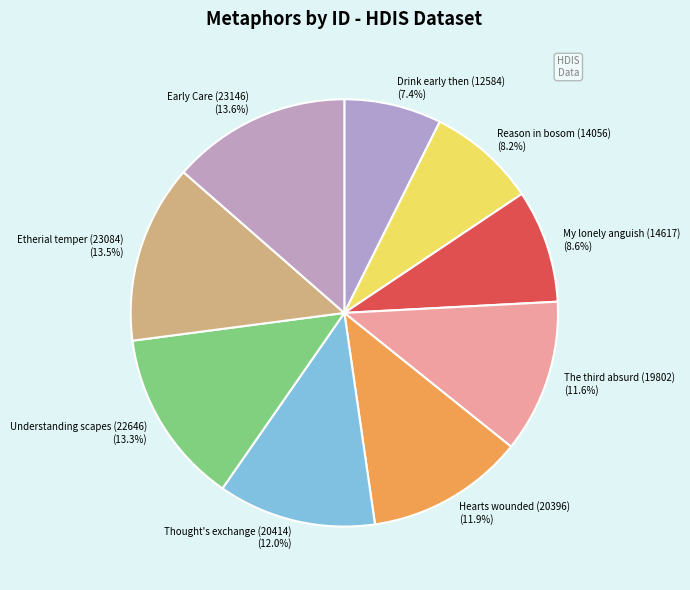

How many slices are in this pie chart?

9